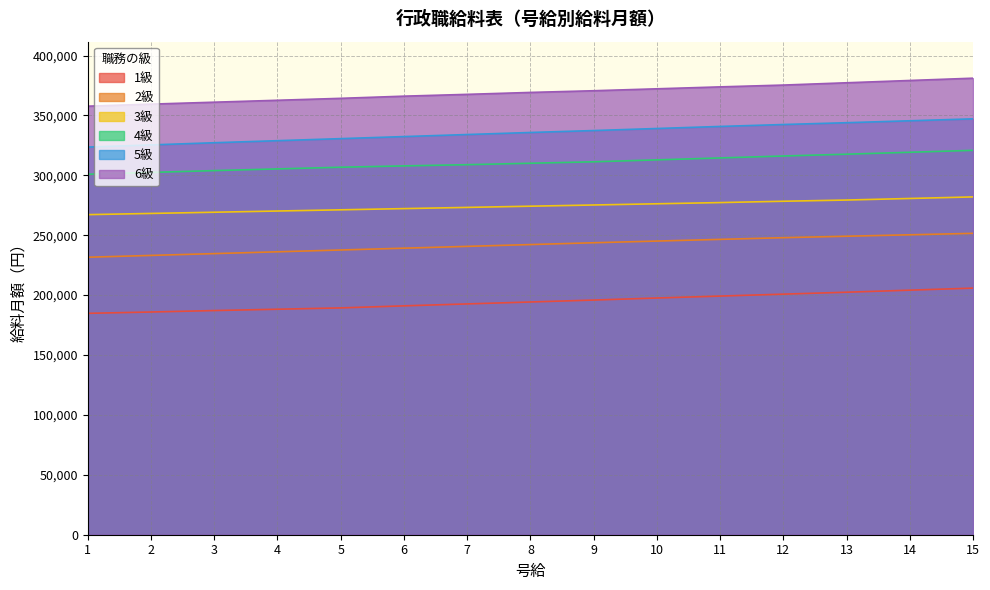

At which category is the sum across all series the highest?

15